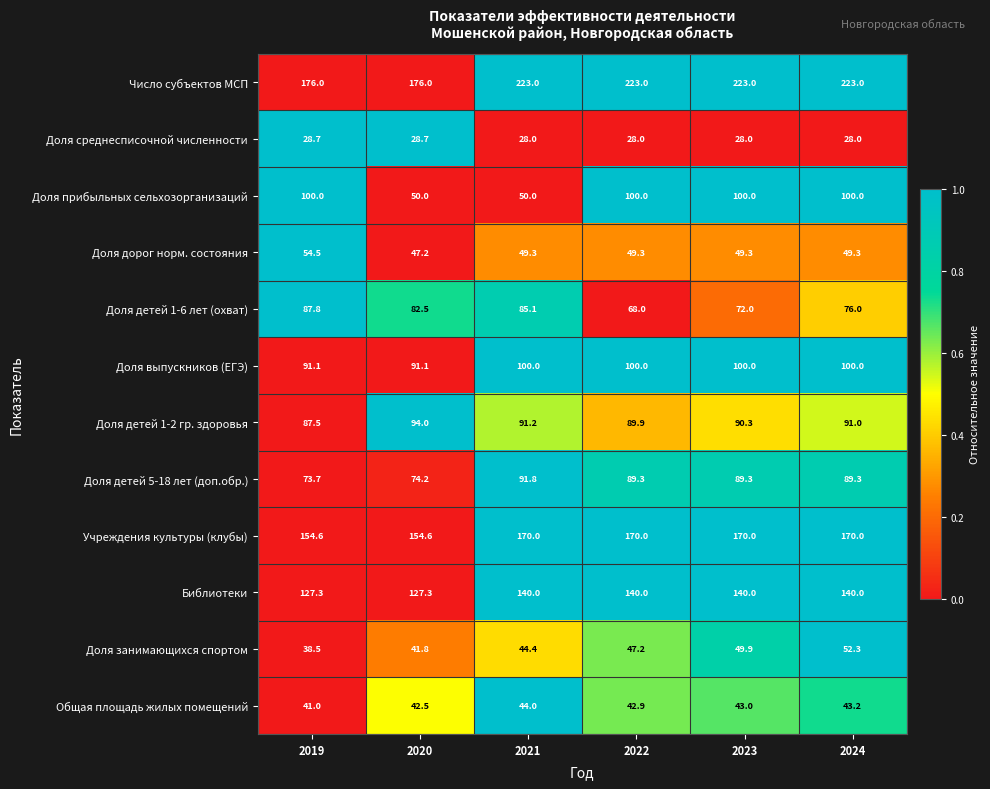

What is the difference between the maximum and minimum values in the Учреждения культуры (клубы) series?

15.4